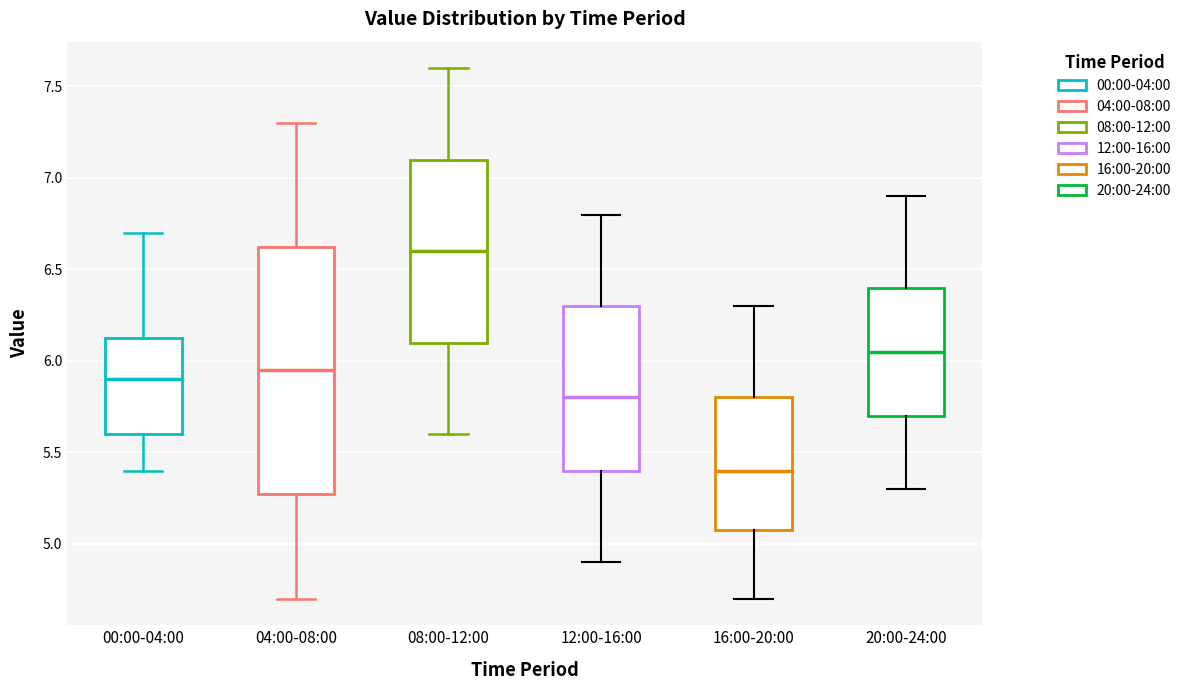

Which box is the tallest, from its lower edge to its upper edge?

04:00-08:00